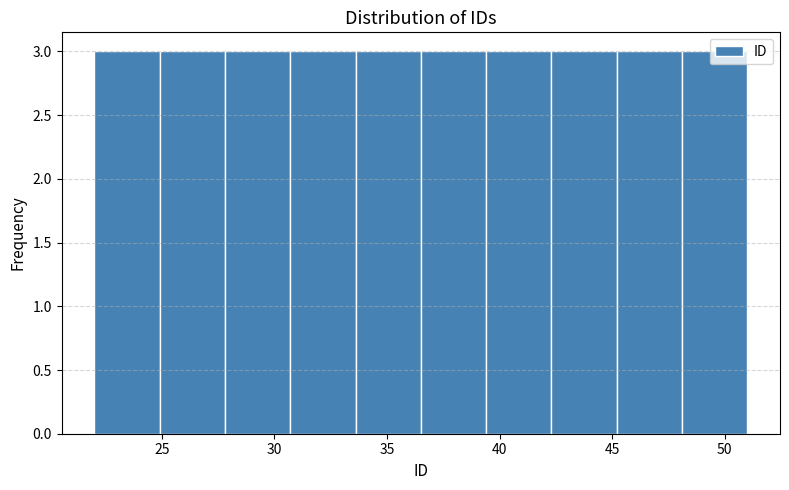

What is the height of the bar covering 39.4 to 42.3 on the x-axis? Neither the bar edges nor the heights are printed on the chart, so give them approximately, as read against the axes.

3